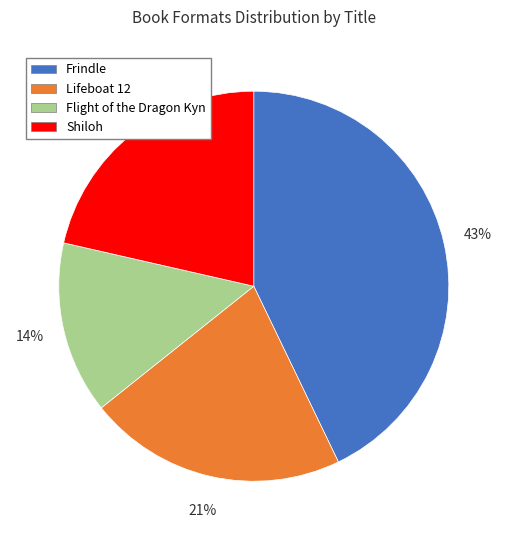

The Lifeboat 12 slice represents 21% of the pie. True or false?

True